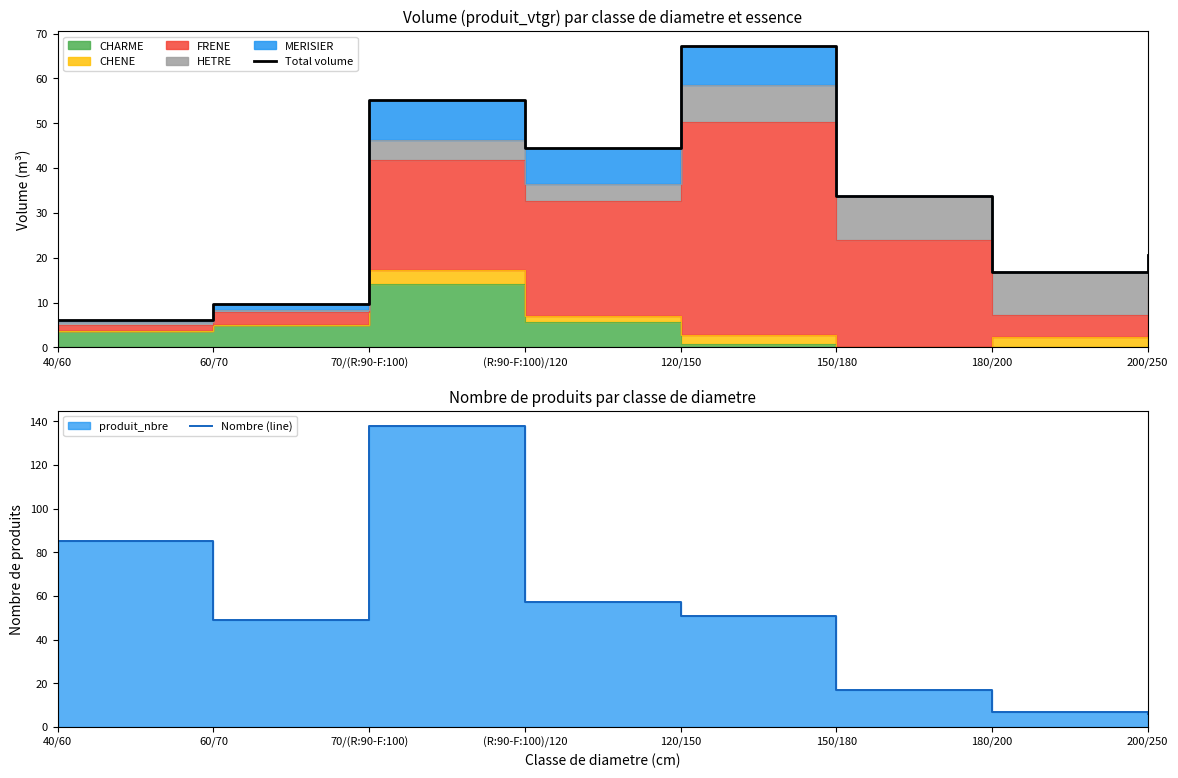

What is the difference between the maximum and second lowest values in the Total volume series?

57.4